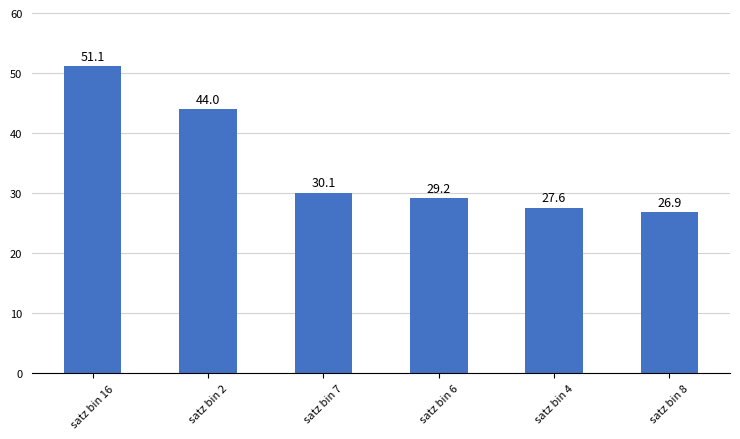

Are the bars horizontal?

No